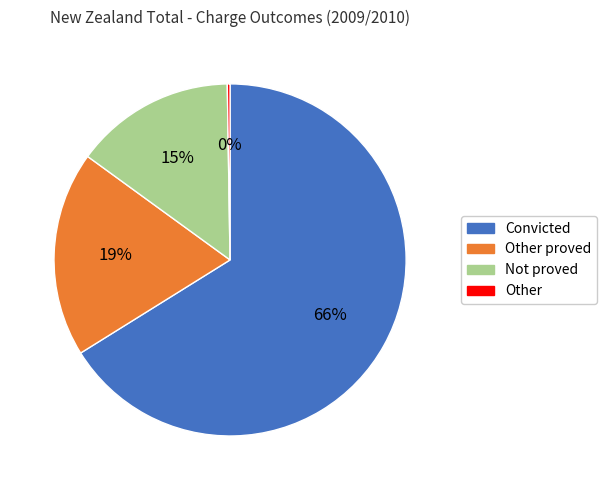

To the nearest percent, what is the average slice percentage?

25%